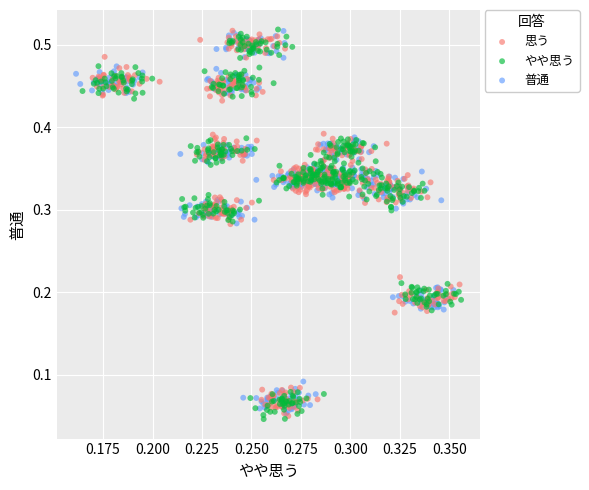

What are all the series names shown in the legend?

思う, やや思う, 普通